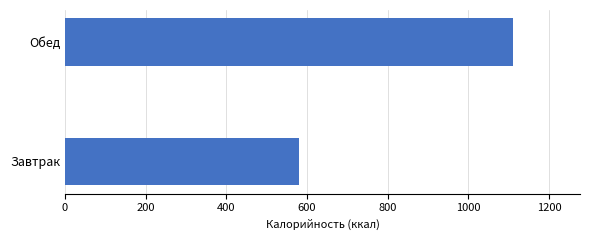

Is it true that the value at Обед is 1110?

True